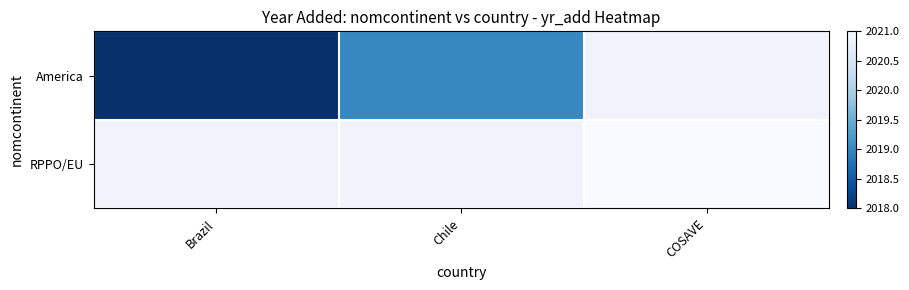

At which label does America reach its minimum?

Brazil